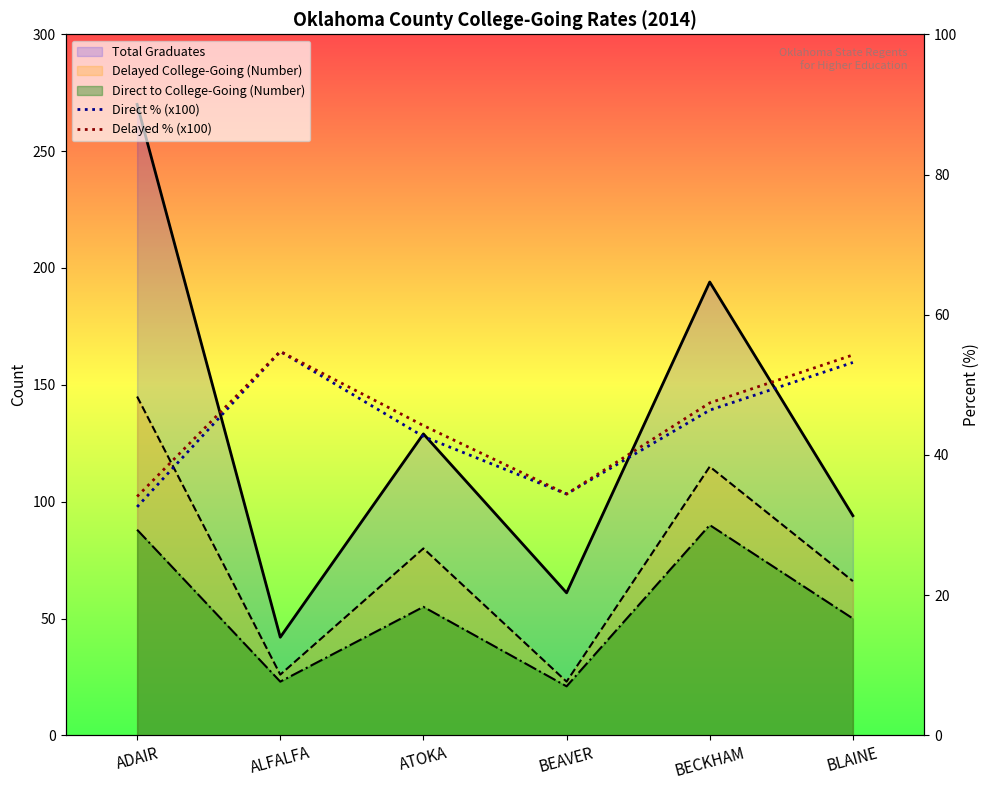

Read the Direct % (x100) value at BEAVER.

34.4